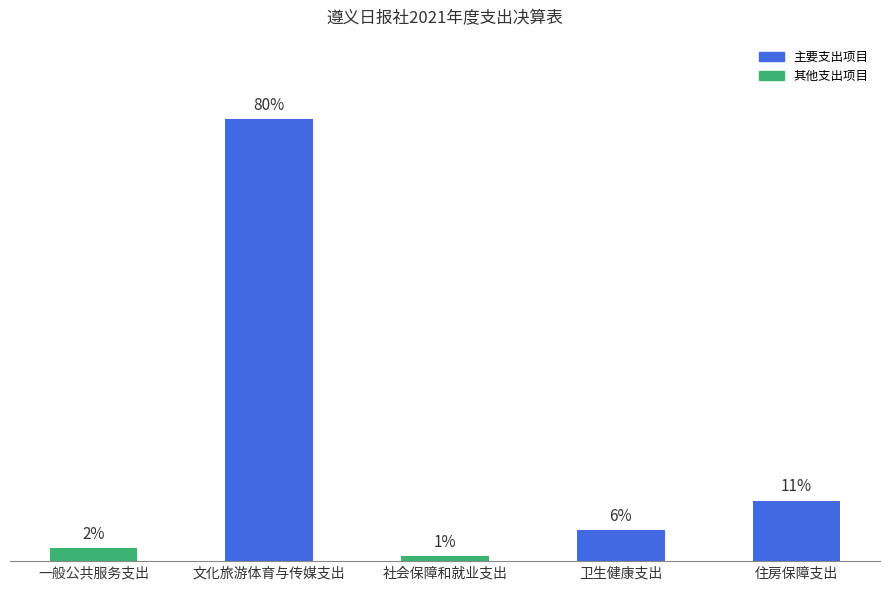

Reading right to left, list all the values displayed in this chart.

住房保障支出=110.2	卫生健康支出=56.6	社会保障和就业支出=8.9	文化旅游体育与传媒支出=809.4	一般公共服务支出=23.7